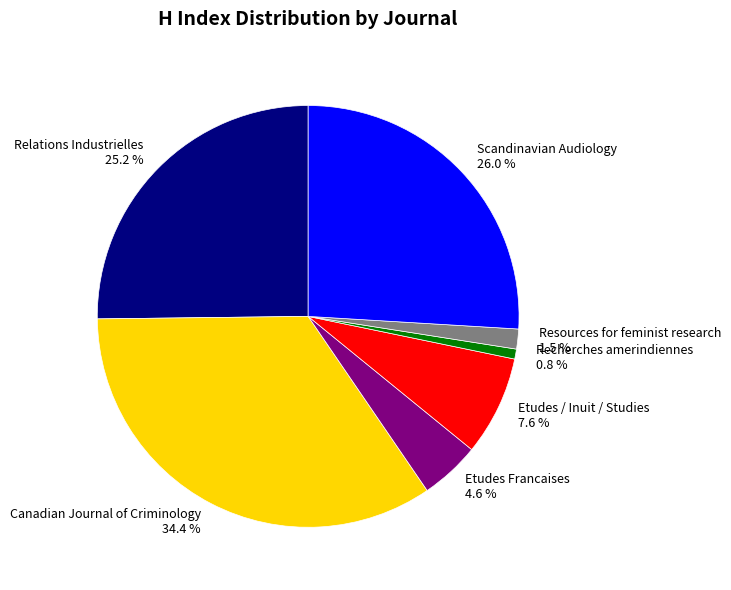

Combined, what portion of the pie is Recherches amerindiennes and Resources for feminist research?

2.3%